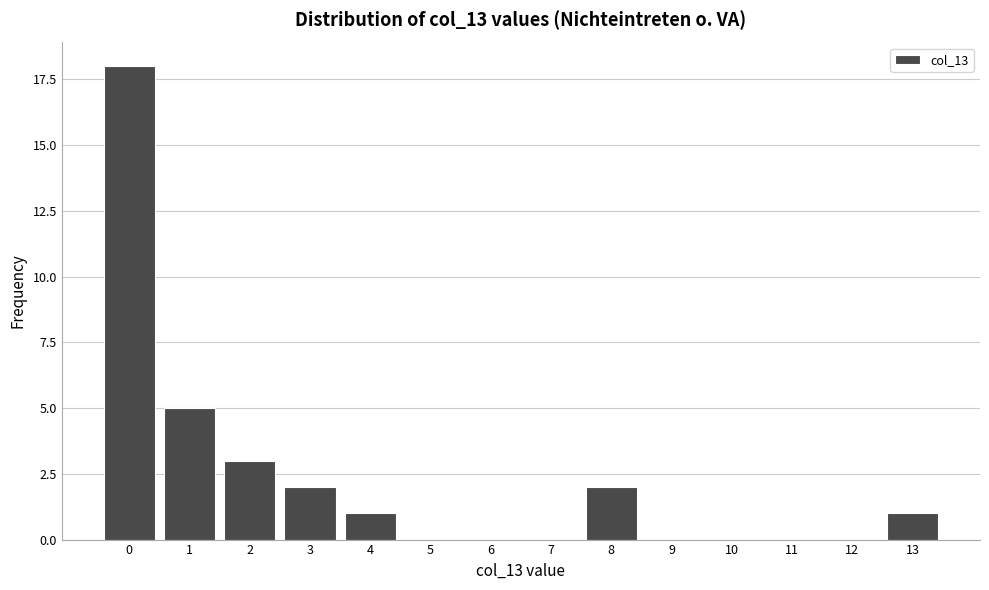

Reading right to left, what are all the values shown in this chart?

13=1	12=0	11=0	10=0	9=0	8=2	7=0	6=0	5=0	4=1	3=2	2=3	1=5	0=18